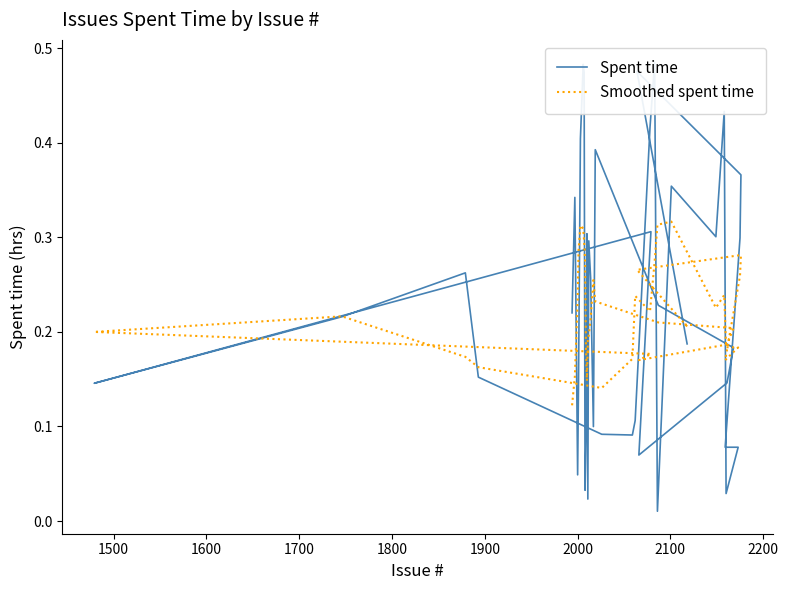

At how many categories does at least one series exceed 0?

40